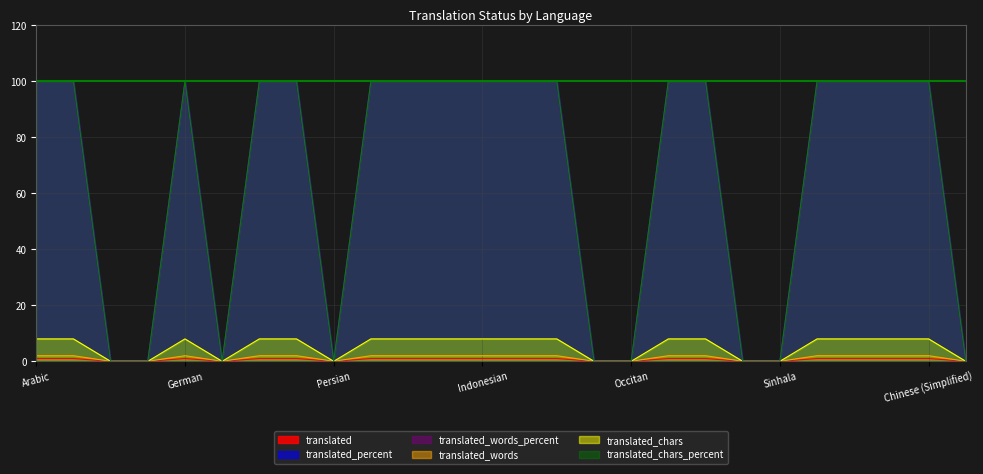

At which label does translated_chars_percent reach its peak?

Arabic